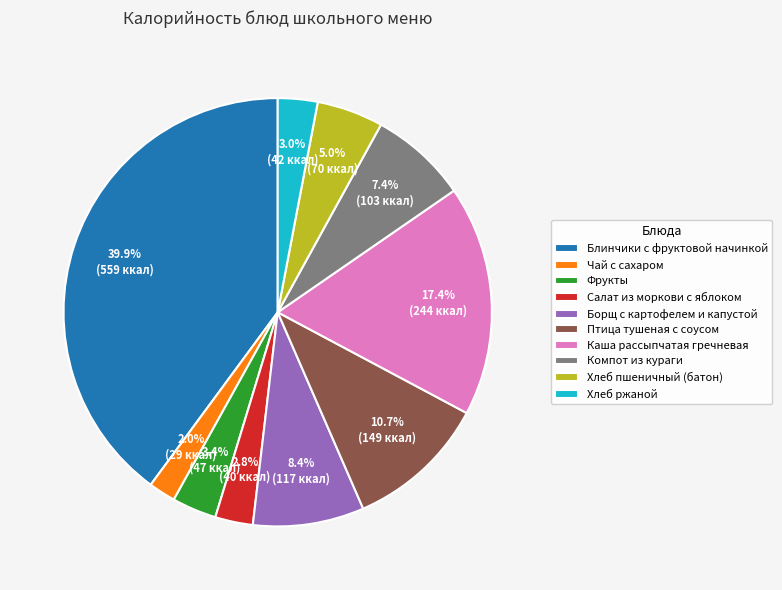

Which category has the smallest portion of the pie?

Чай с сахаром